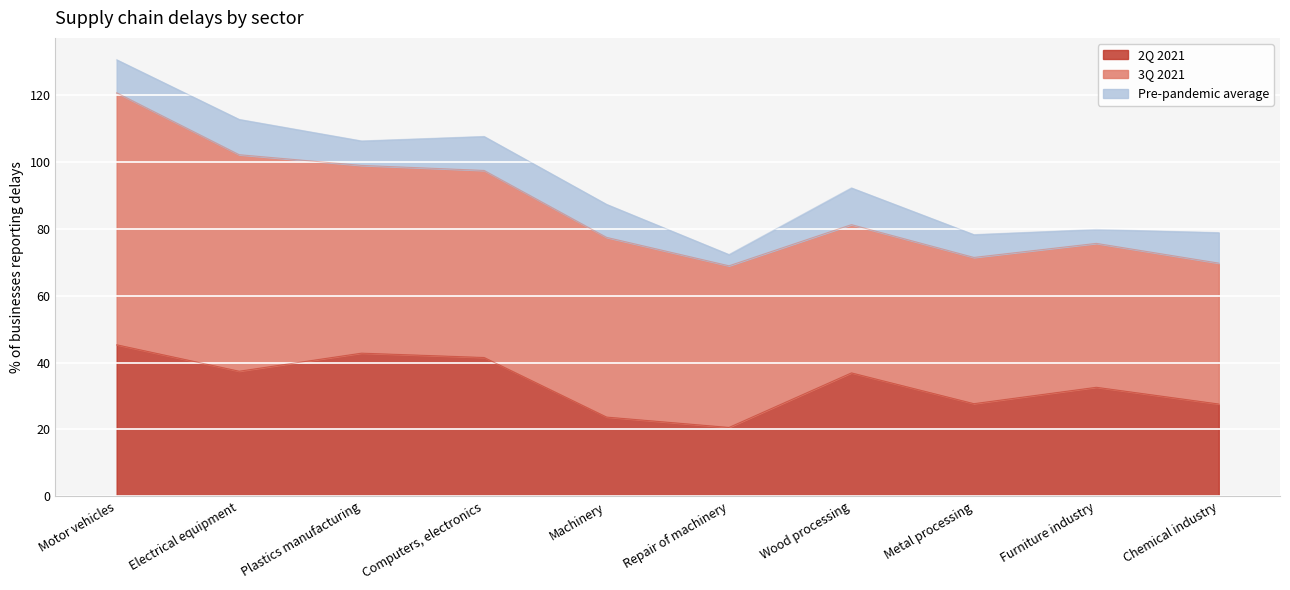

True or false: 2Q 2021 and Pre-pandemic average cross at least once.

False